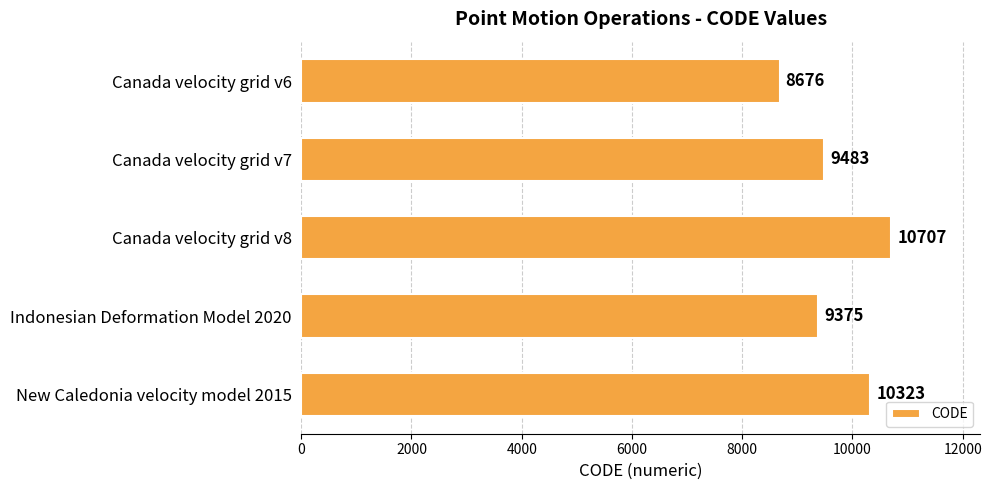

List the labels in order of value, smallest first.

Canada velocity grid v6, Indonesian Deformation Model 2020, Canada velocity grid v7, New Caledonia velocity model 2015, Canada velocity grid v8